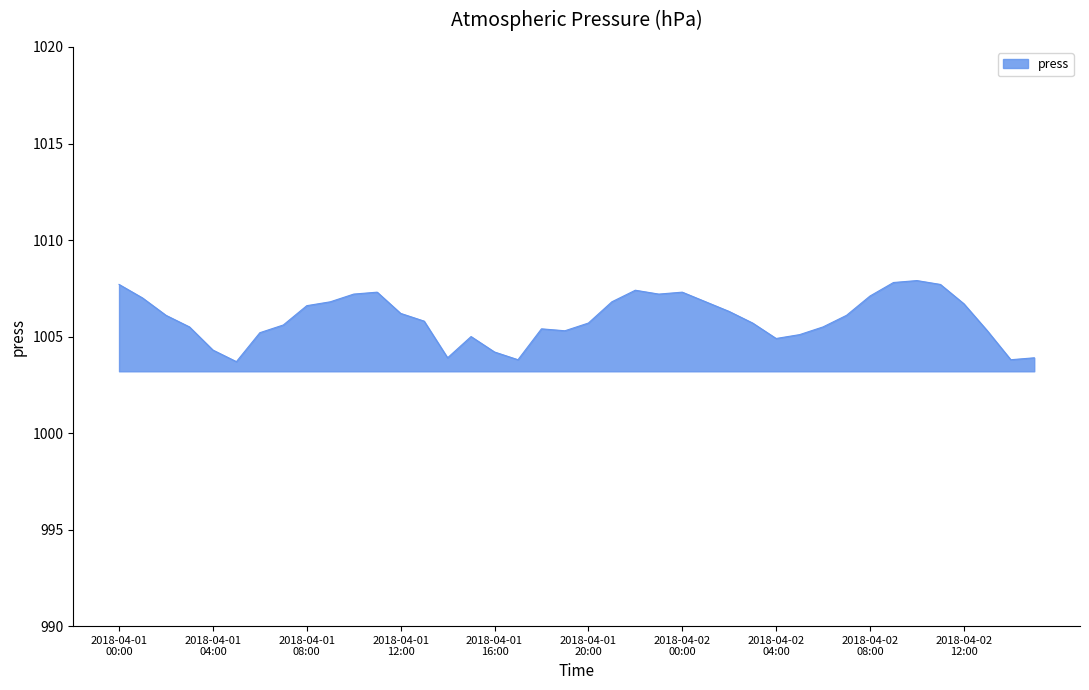

What is the maximum value shown in the chart?

1007.9